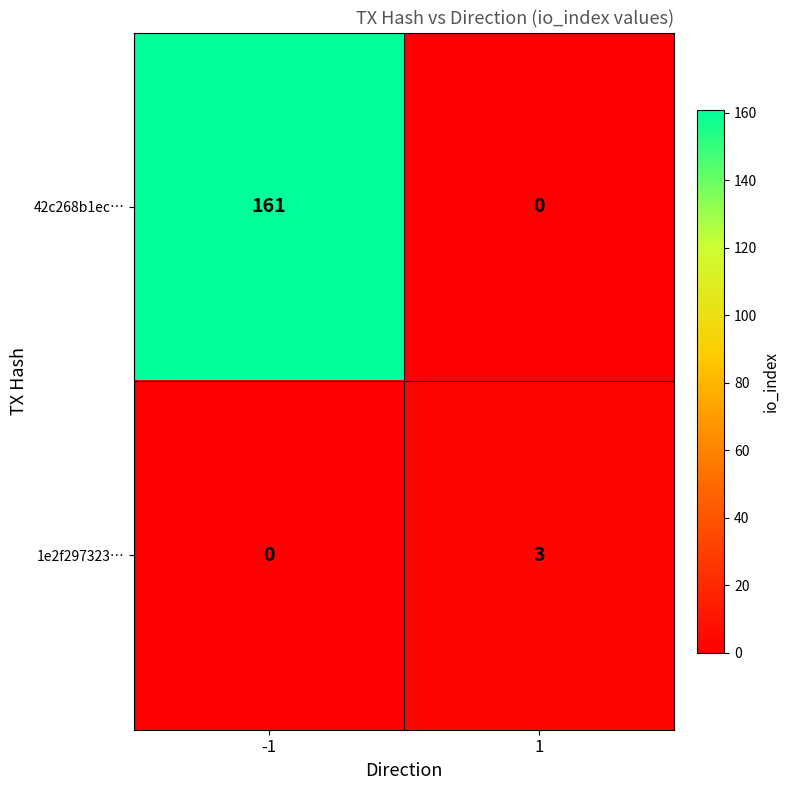

What is the sum of the 42c268b1ec… values at 1 and -1?

161